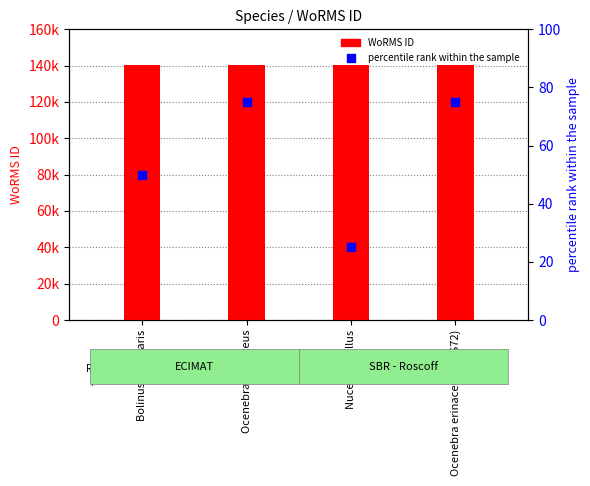

Which series contains the highest Y value?

WoRMS ID